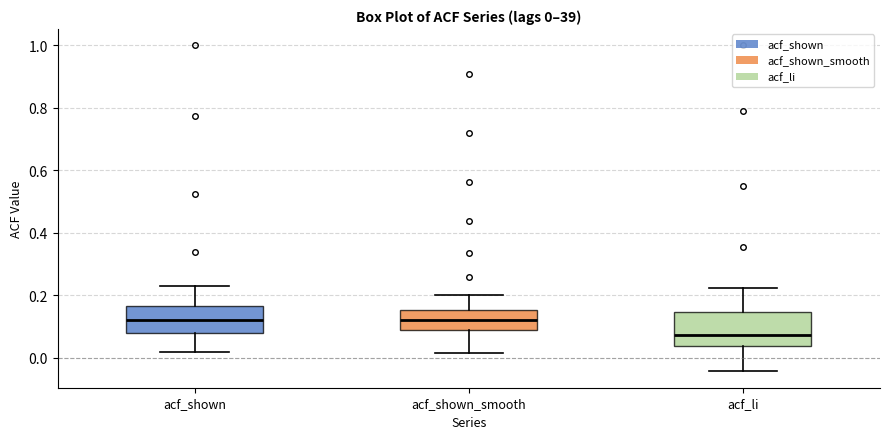

Which box's median line is the lowest?

acf_li